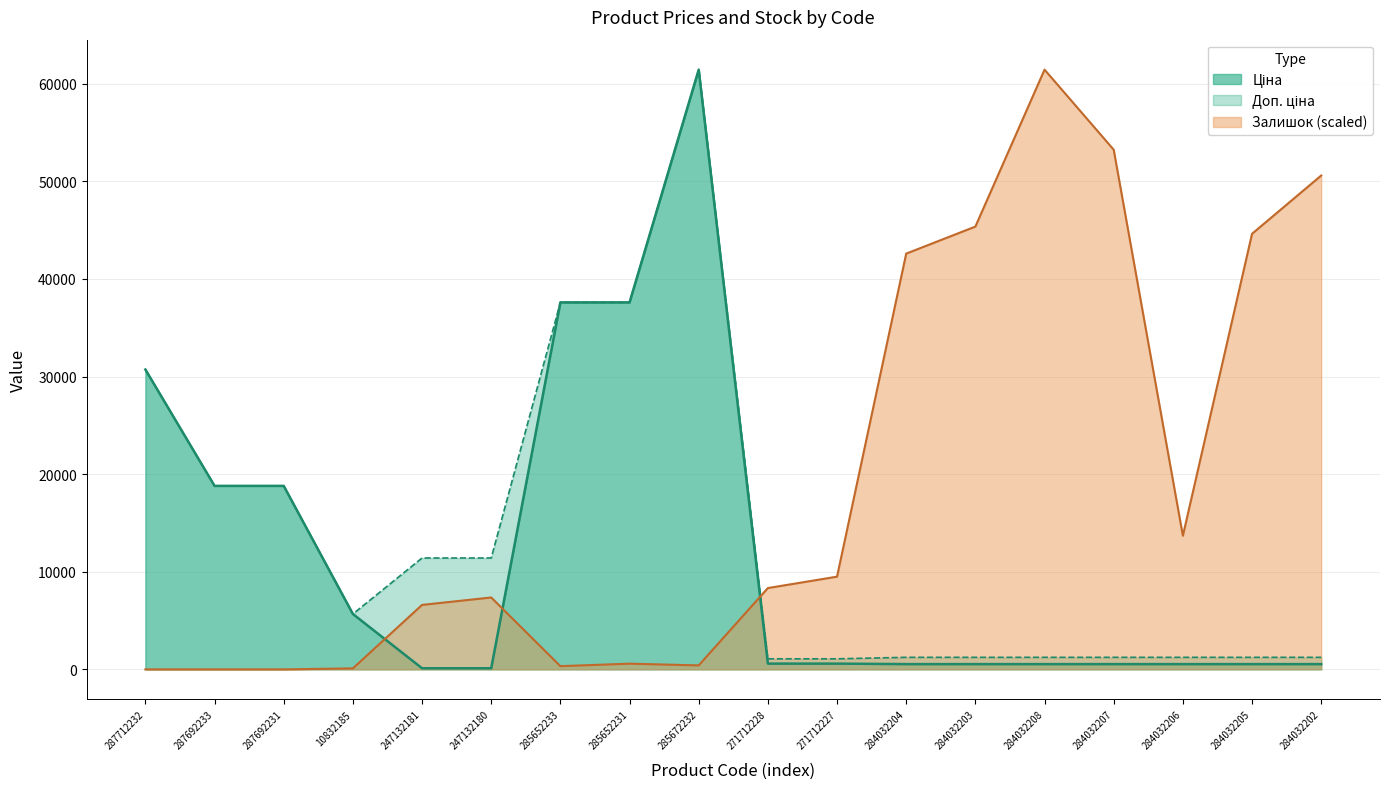

True or false: Залишок has more than 0 interior local peaks.

True